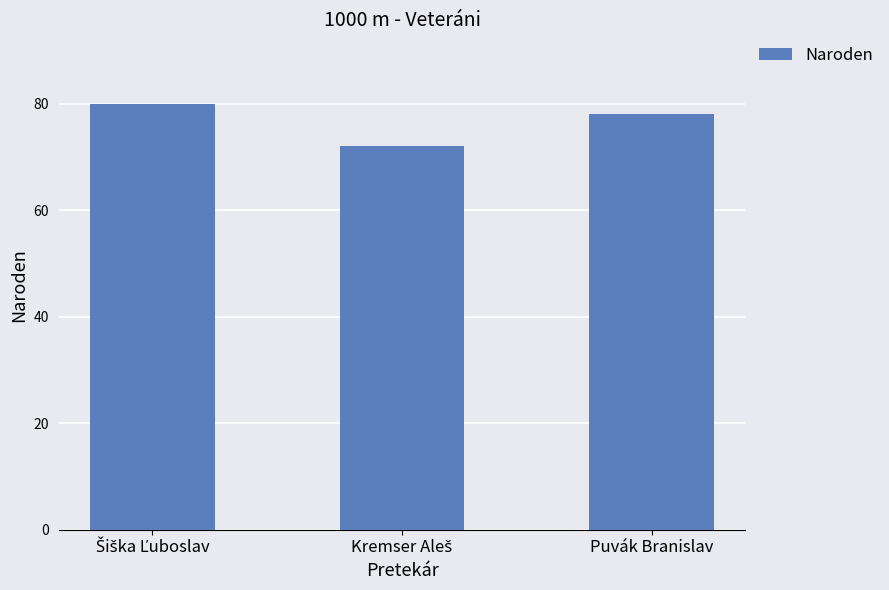

What is the sum of all values?

230